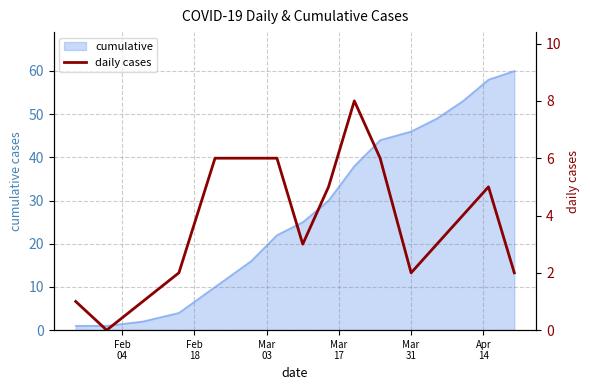

Reading left to right, transcribe all the data shown in this chart.

1	0	1	2	6	6	6	3	5	8	6	2	3	4	5	2